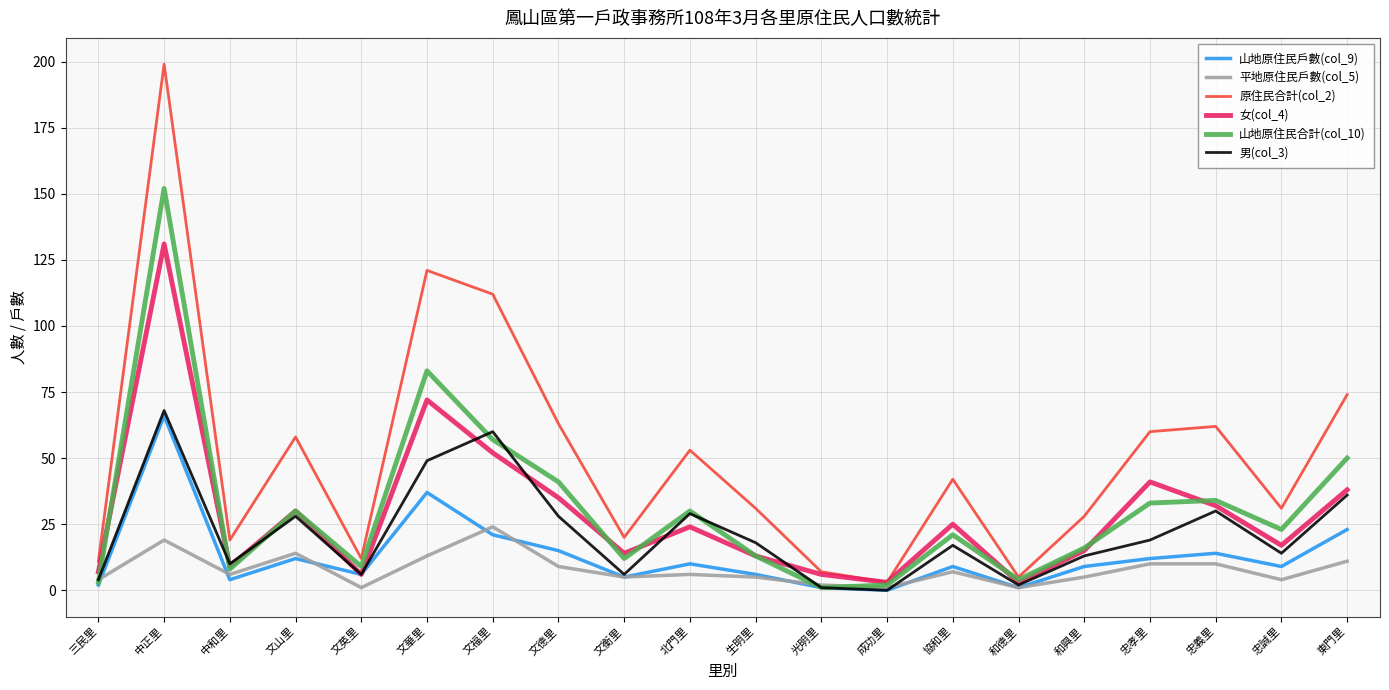

At how many categories does at least one series exceed 82?

3